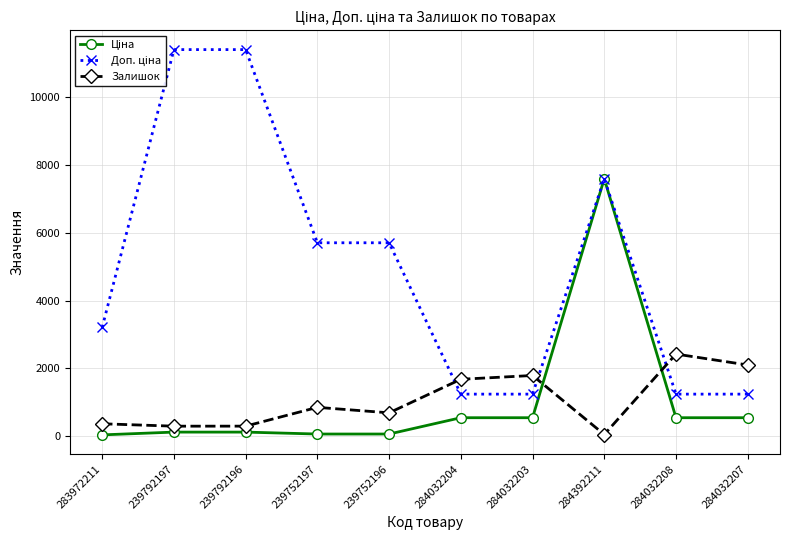

What is the spread (max minus min) of values at 284032204?

1135.0